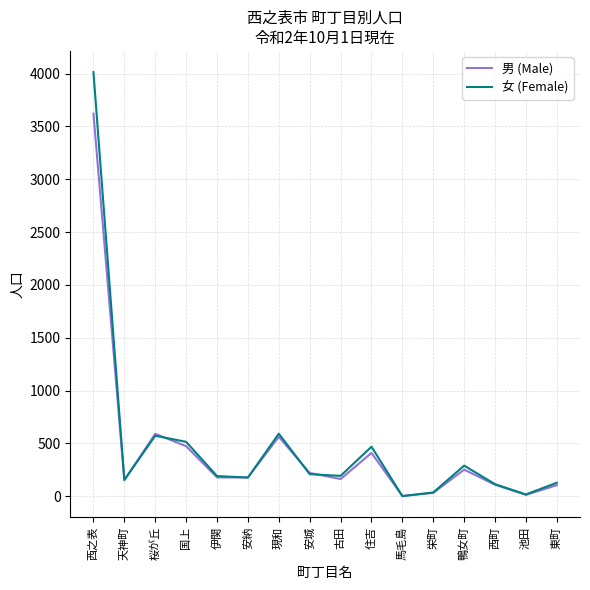

Rank the series by their maximum value, from lowest to highest.

男 (Male), 女 (Female)